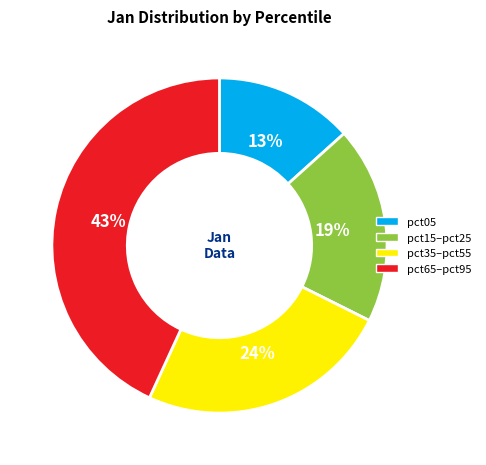

True or false: pct65–pct95 accounts for 54% of the total.

False